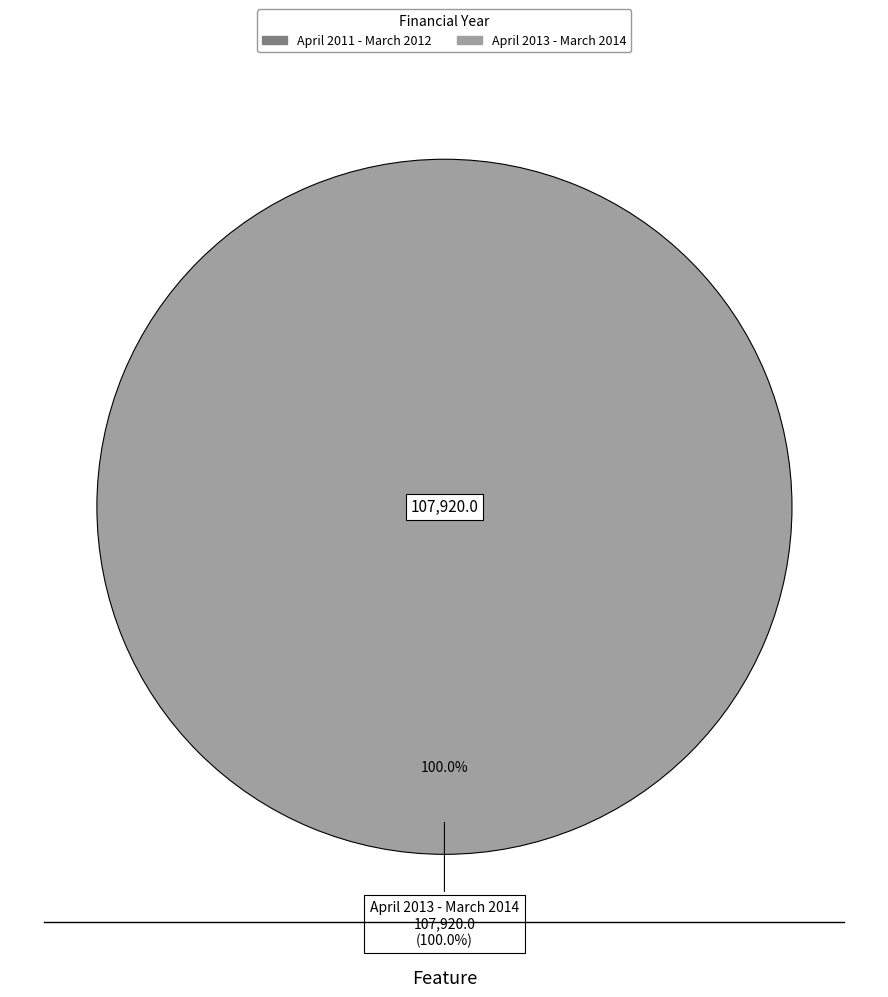

How many slices are in this pie chart?

2